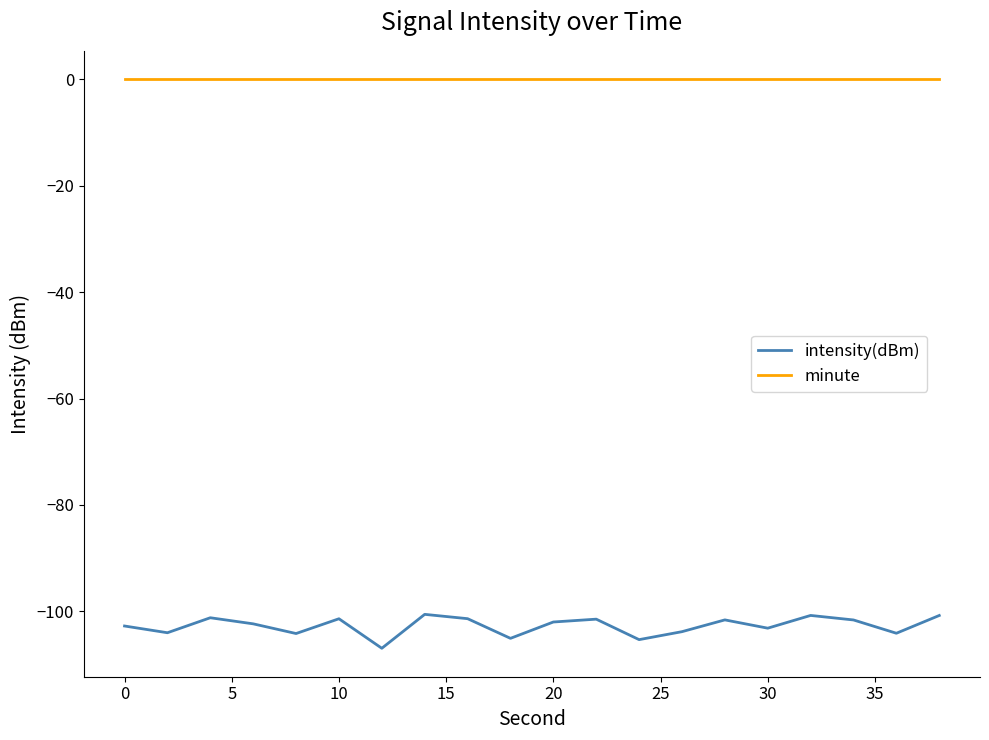

What is the smallest value displayed?

-106.9